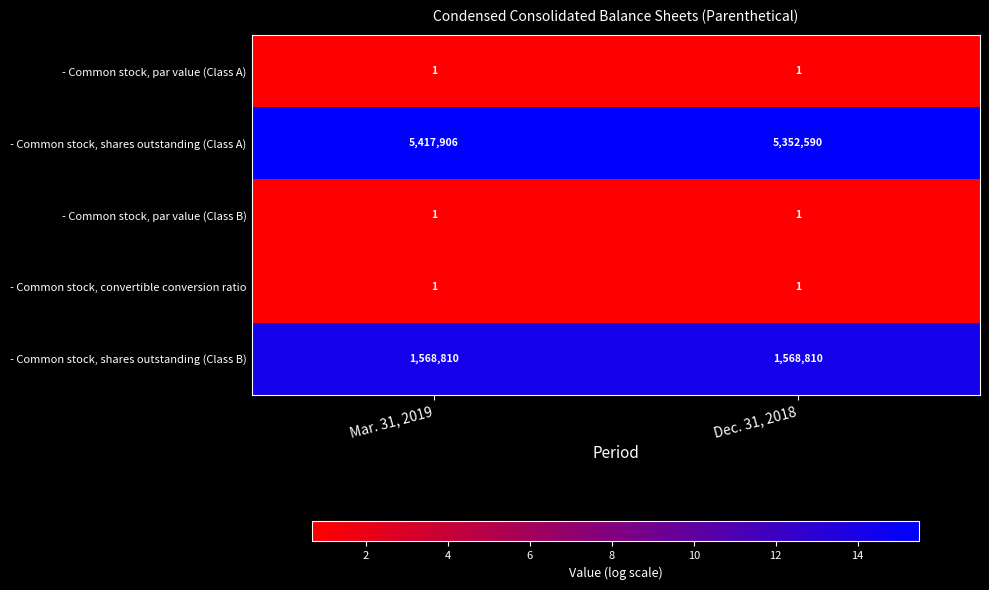

Which series has the largest total across all categories?

- Common stock, shares outstanding (Class A)